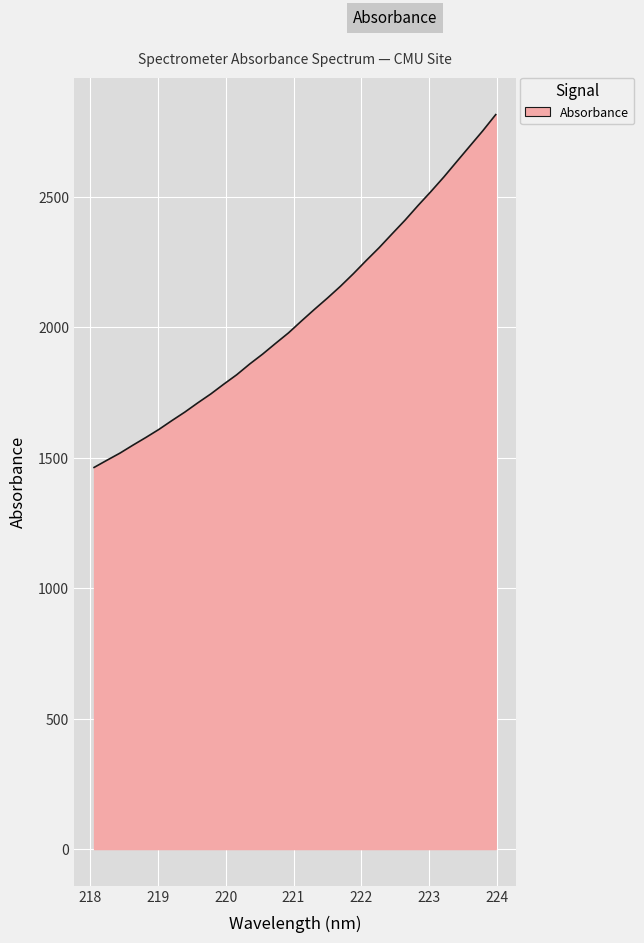

What is the minimum value shown in the chart?

1462.6